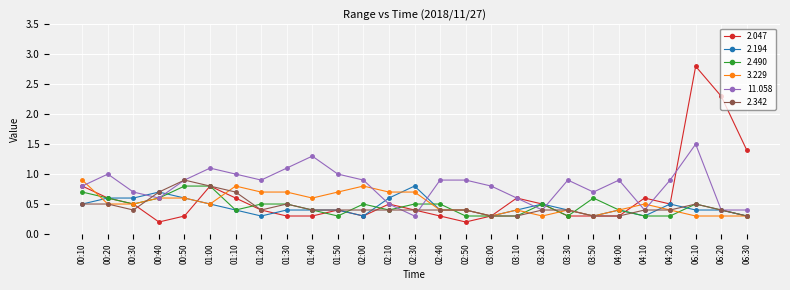

Count the number of data series in this chart.

6